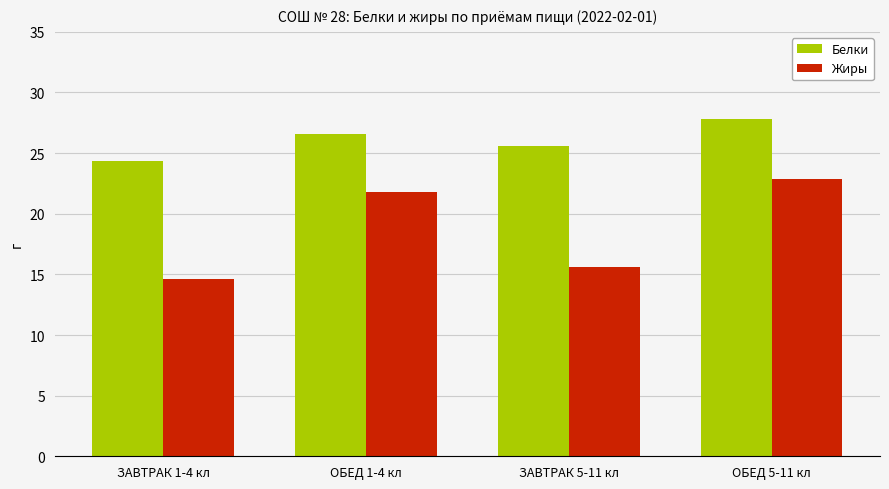

Which category has the lowest value across all series?

ЗАВТРАК 1-4 кл